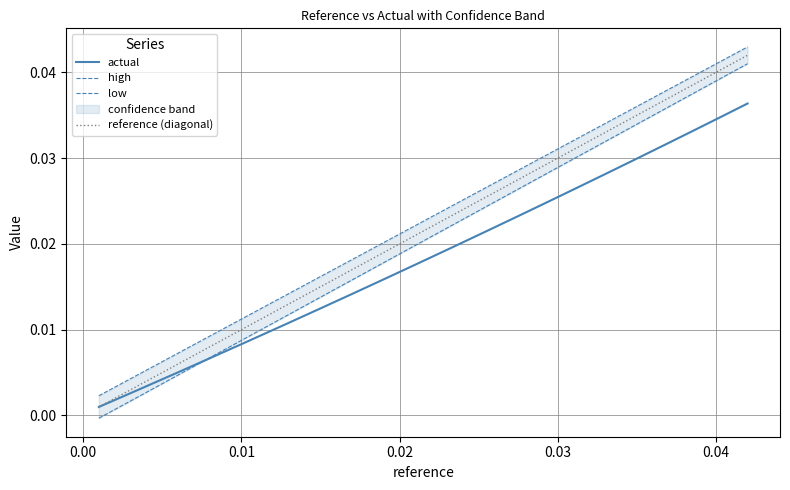

Is the value of reference (diagonal) at 0.00 greater than the value of high at −0.01?

Yes